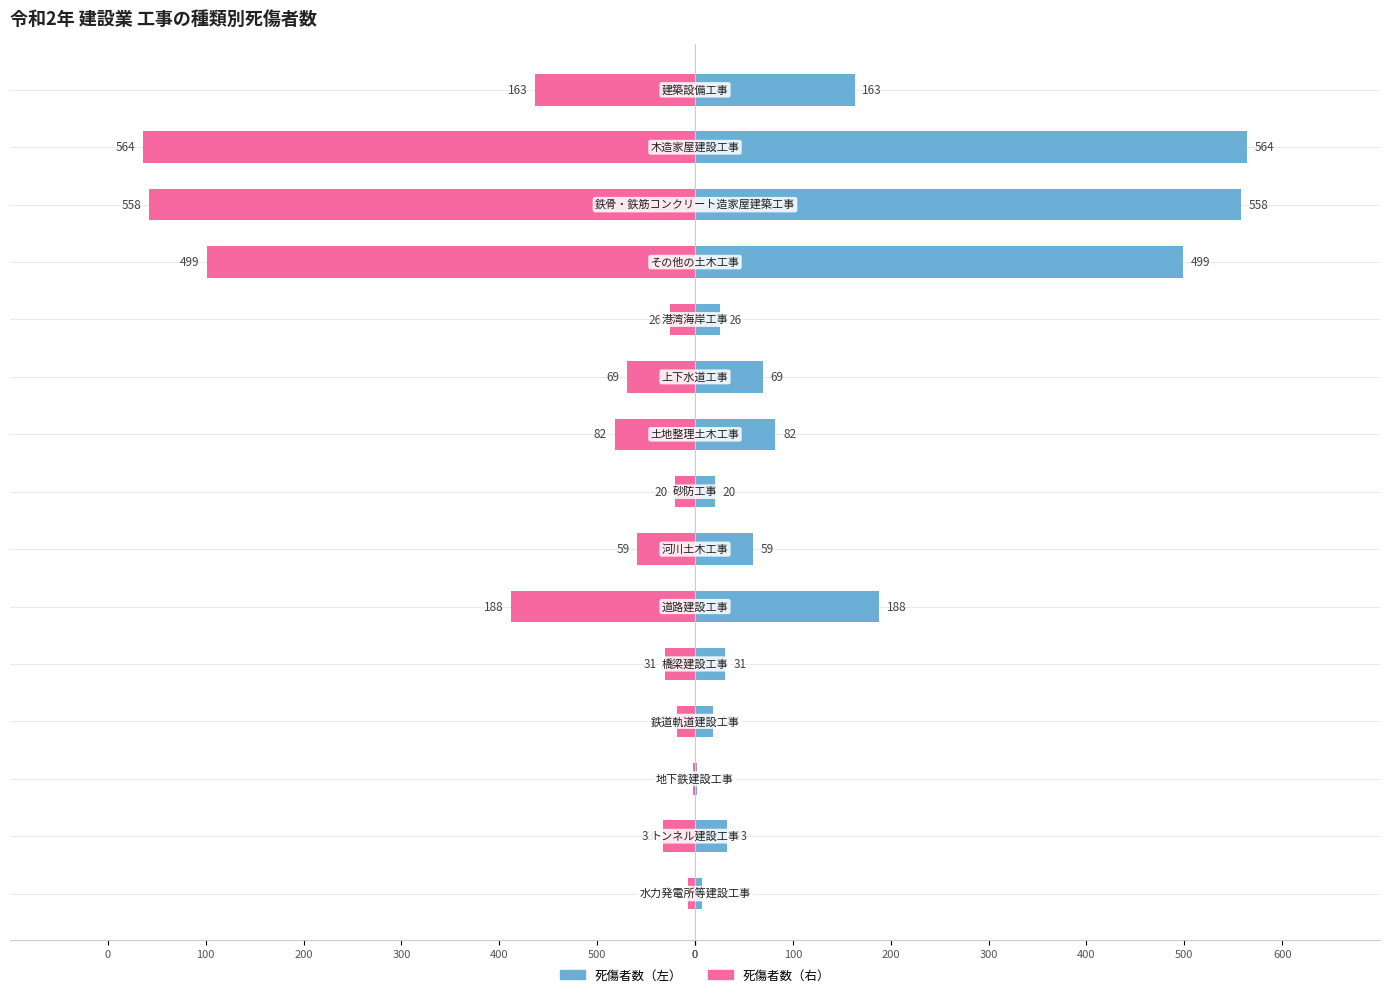

Reading right to left, transcribe all the data shown in this chart.

死傷者数（左）: 163	564	558	499	26	69	82	20	59	188	31	18	2	33	7
死傷者数（右）: -163	-564	-558	-499	-26	-69	-82	-20	-59	-188	-31	-18	-2	-33	-7